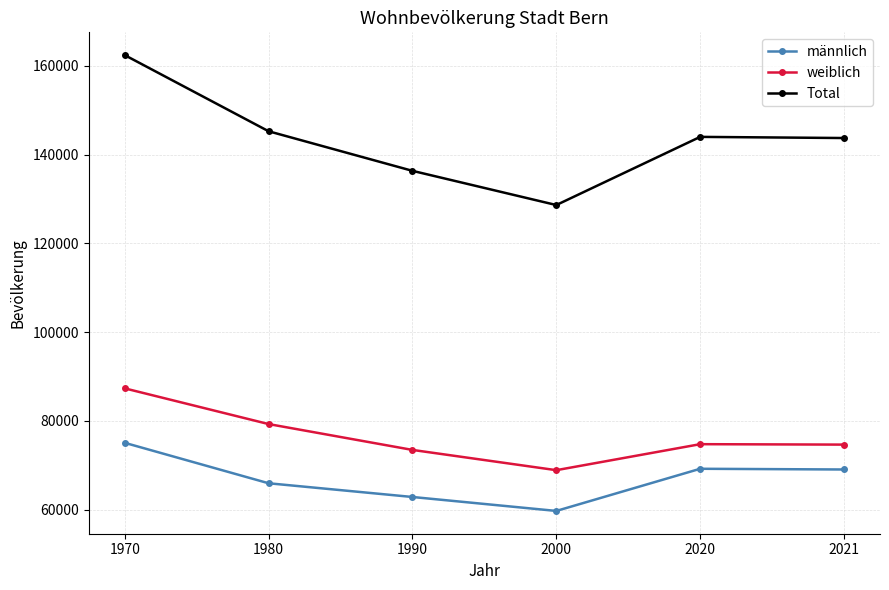

What is the maximum value shown in the chart?

162405